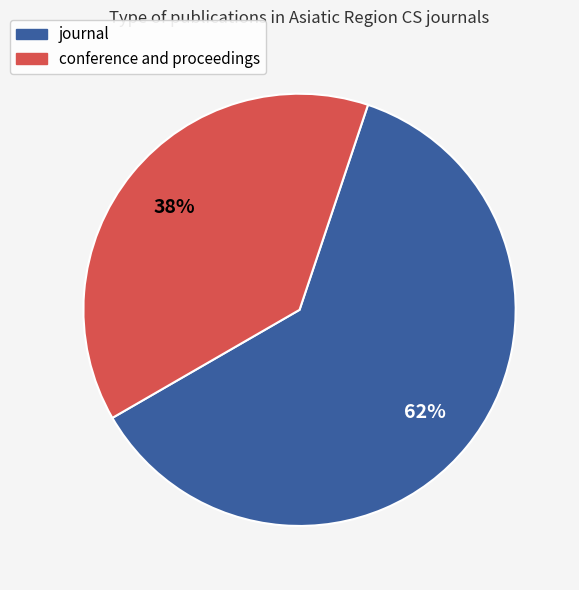

True or false: conference and proceedings accounts for 38% of the total.

True